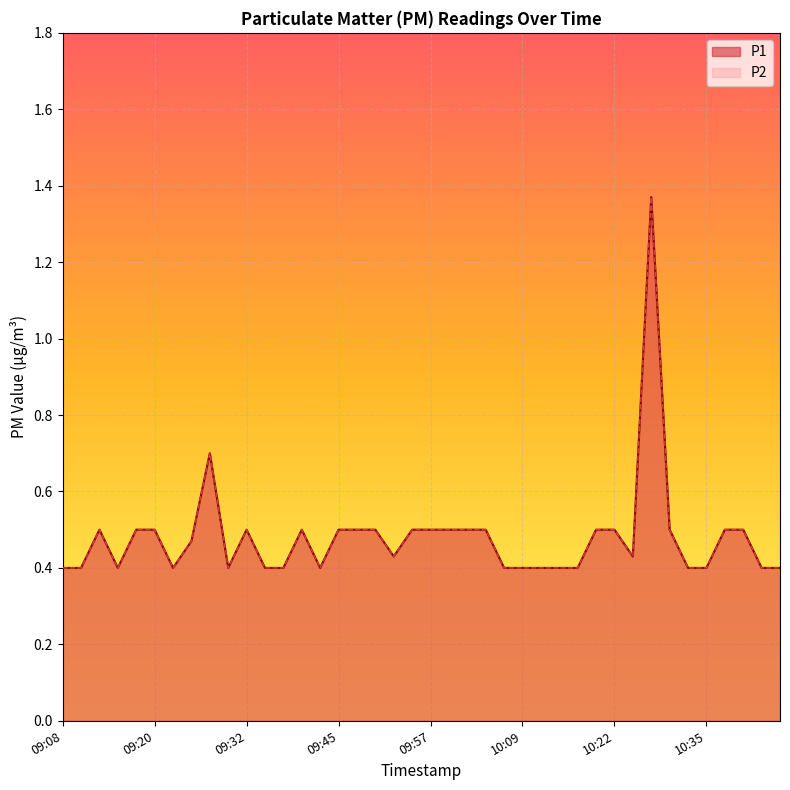

The value of P2 at 09:47 is 0.2. True or false?

False